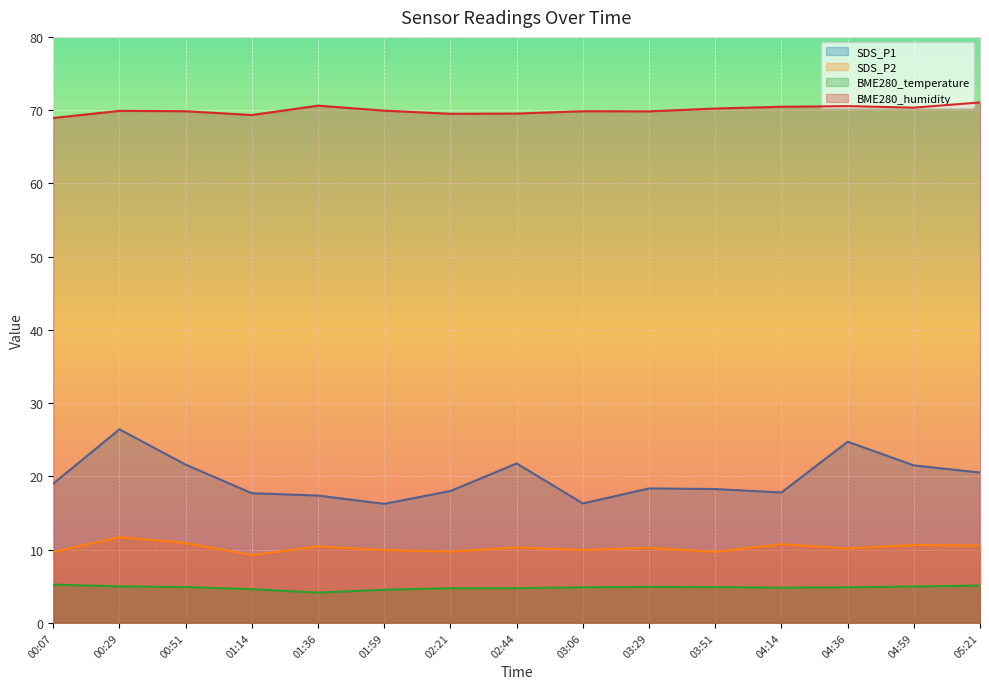

What is the highest value of the SDS_P2 series?

11.7